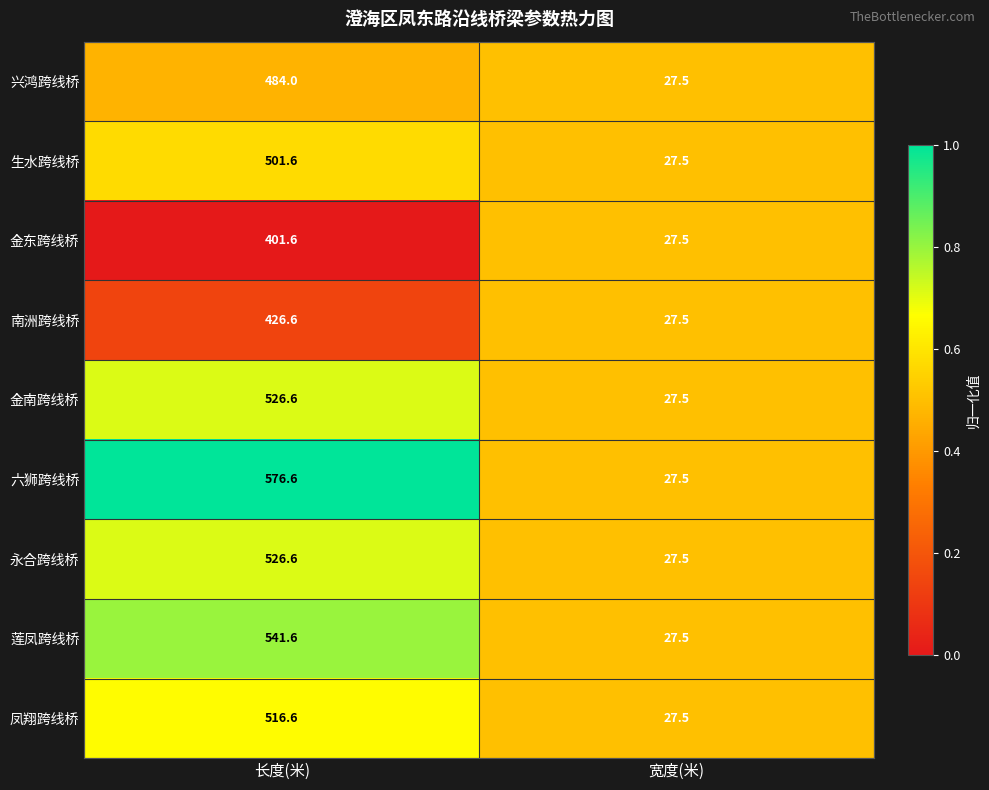

Is it true that 永合跨线桥 equals 15.5 at 宽度(米)?

False